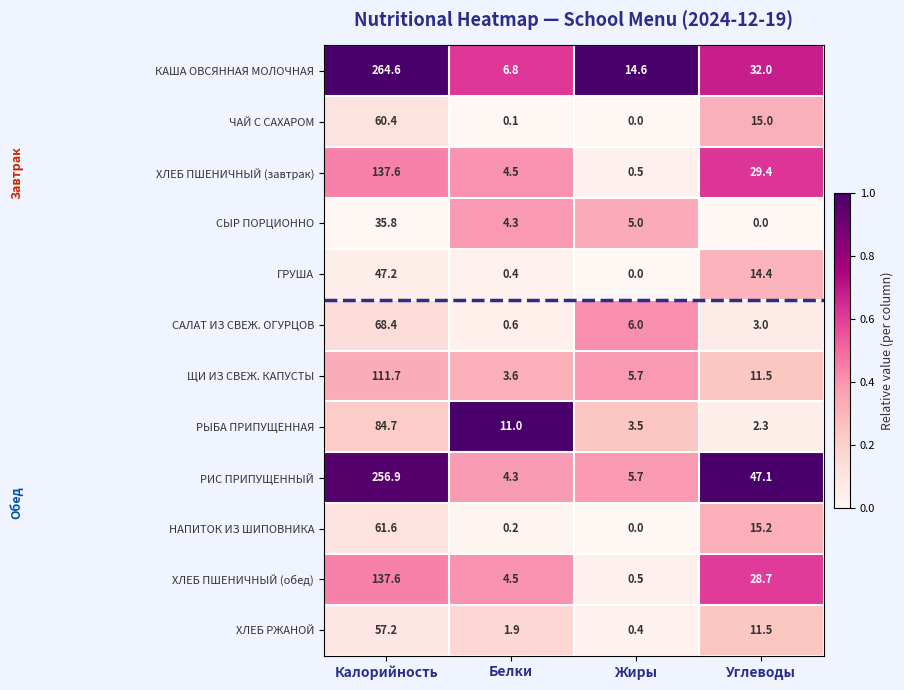

Which series changed the most between Калорийность and Жиры?

РИС ПРИПУЩЕННЫЙ